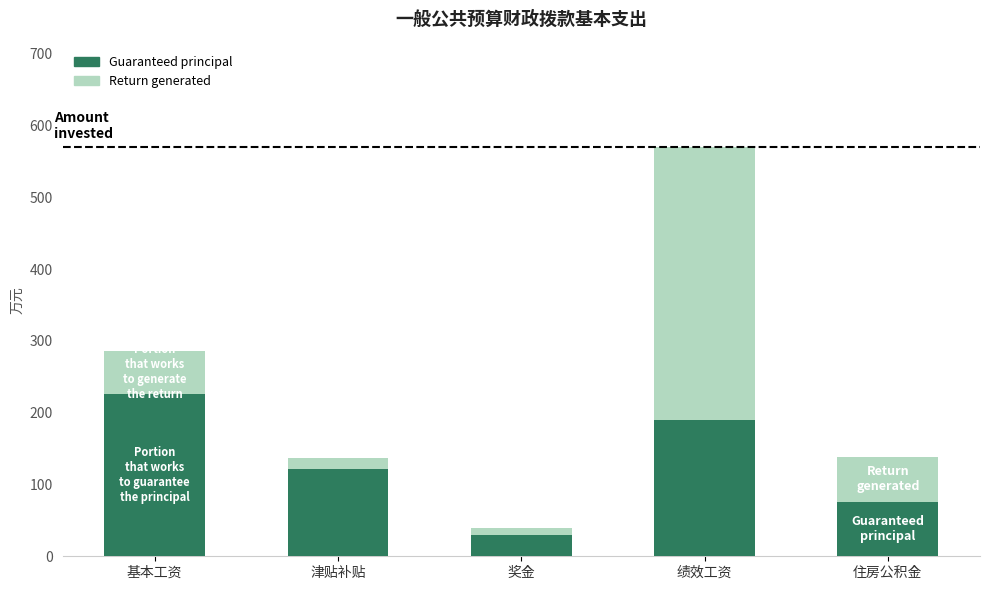

True or false: Guaranteed principal has a value of 202.1 at 津贴补贴.

False